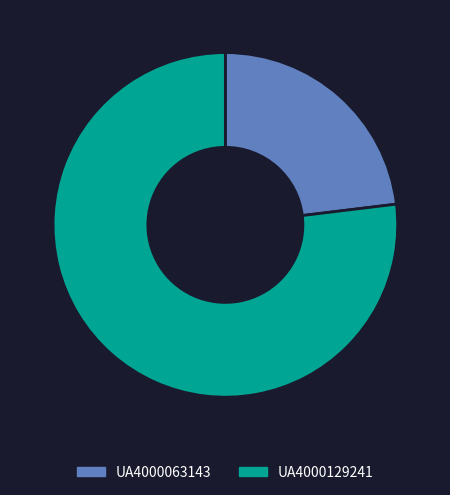

Which slice is the smallest?

UA4000063143